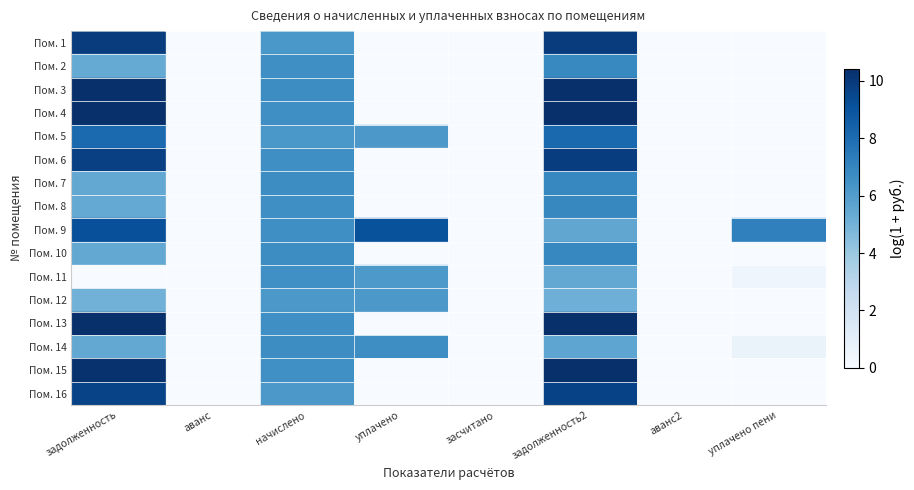

At which category does the chart reach its minimum across all series?

аванс